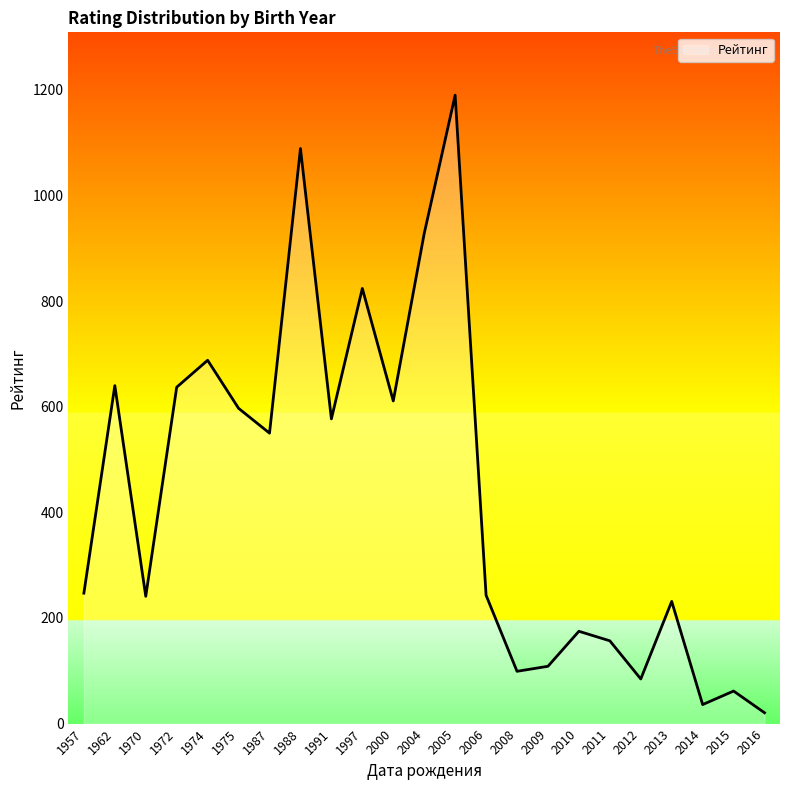

True or false: the data shows 108.5 at 2009.

True